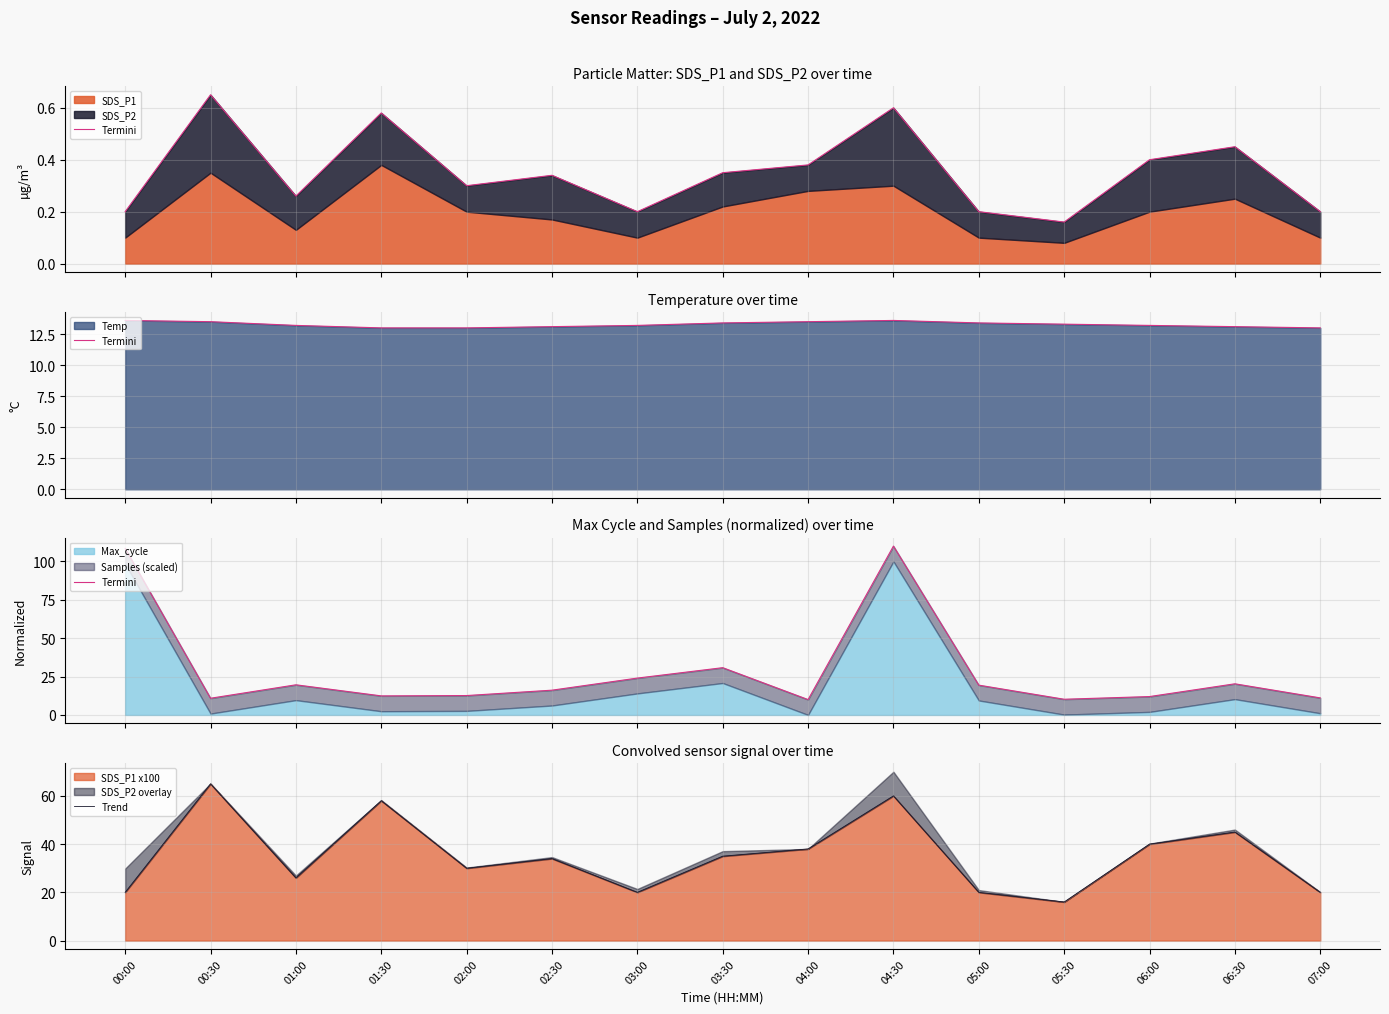

Does the chart display data point markers on the line(s)?

No